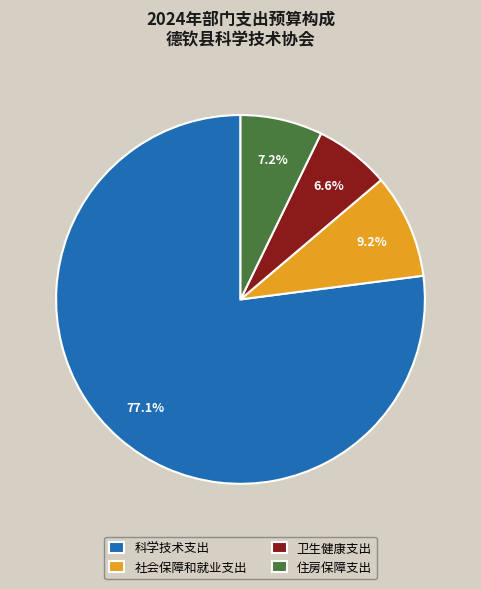

To the nearest percent, what percentage of the pie is 科学技术支出?

77%